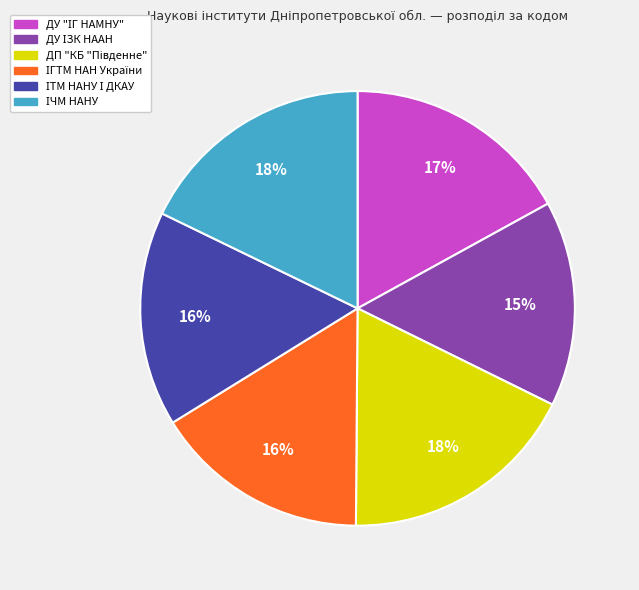

To the nearest percent, what is the difference between the largest and smallest slice percentages?

3%